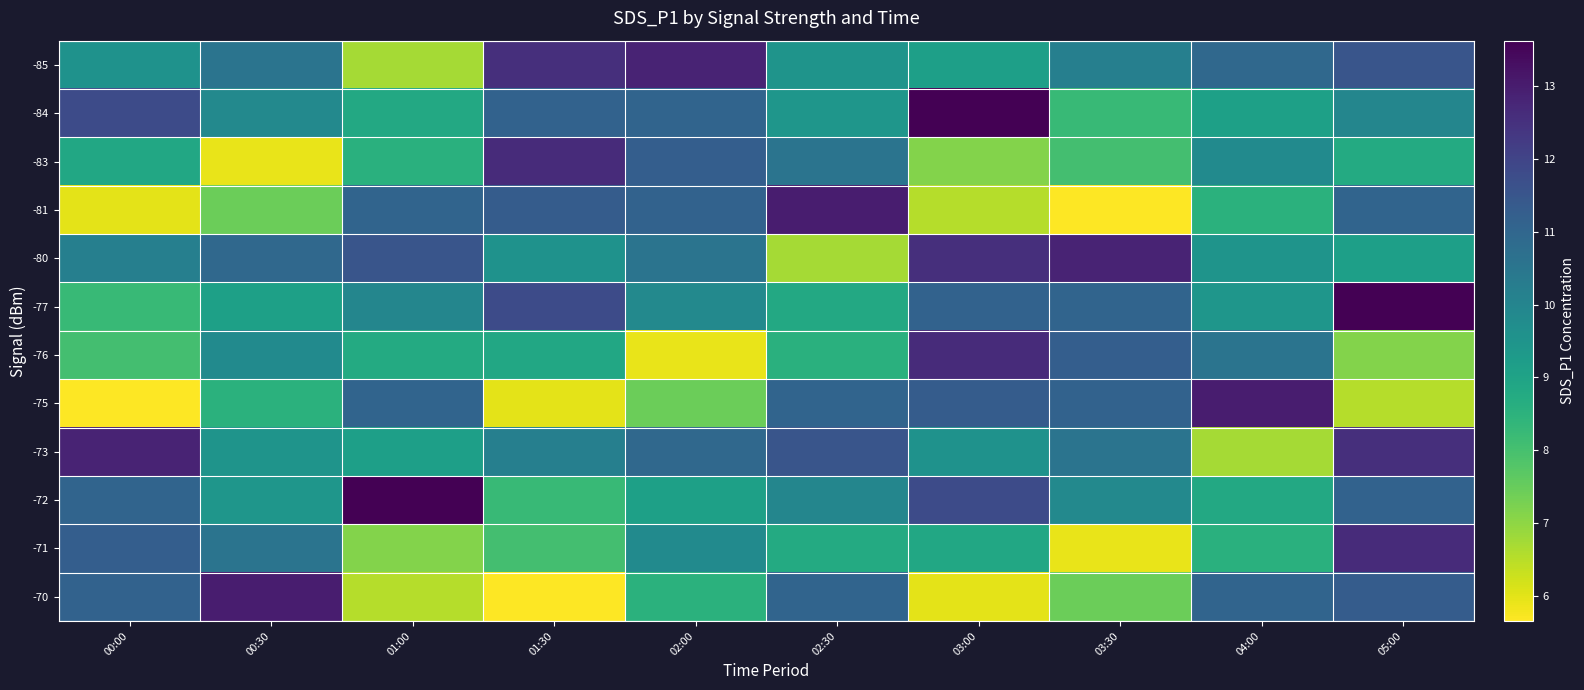

Which has a higher value, 02:30 or 05:00?

05:00